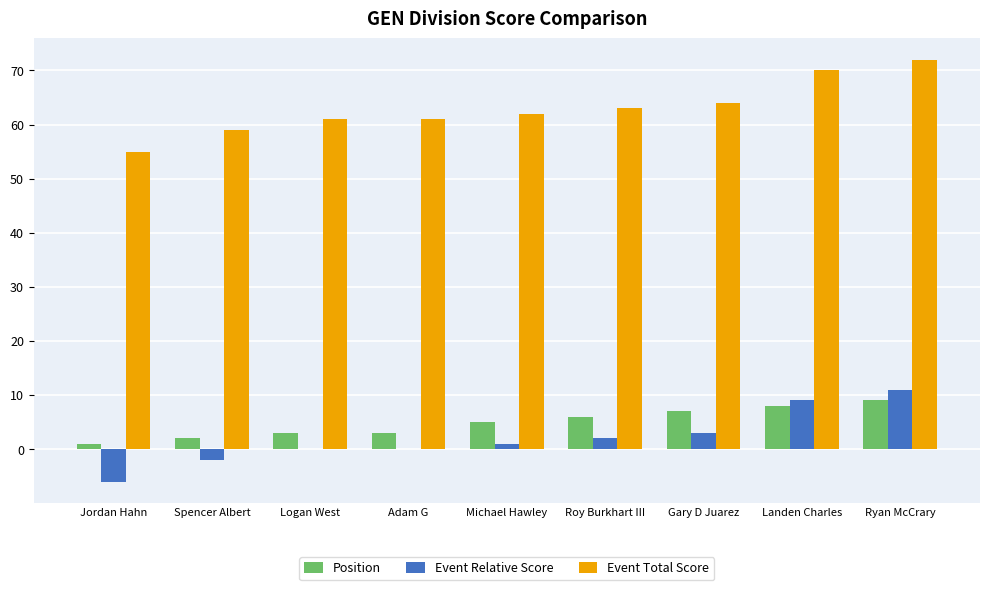

Reading right to left, extract all data points from this chart.

Position: Ryan McCrary=9	Landen Charles=8	Gary D Juarez=7	Roy Burkhart III=6	Michael Hawley=5	Adam G=3	Logan West=3	Spencer Albert=2	Jordan Hahn=1
Event Relative Score: Ryan McCrary=11	Landen Charles=9	Gary D Juarez=3	Roy Burkhart III=2	Michael Hawley=1	Adam G=0	Logan West=0	Spencer Albert=-2	Jordan Hahn=-6
Event Total Score: Ryan McCrary=72	Landen Charles=70	Gary D Juarez=64	Roy Burkhart III=63	Michael Hawley=62	Adam G=61	Logan West=61	Spencer Albert=59	Jordan Hahn=55